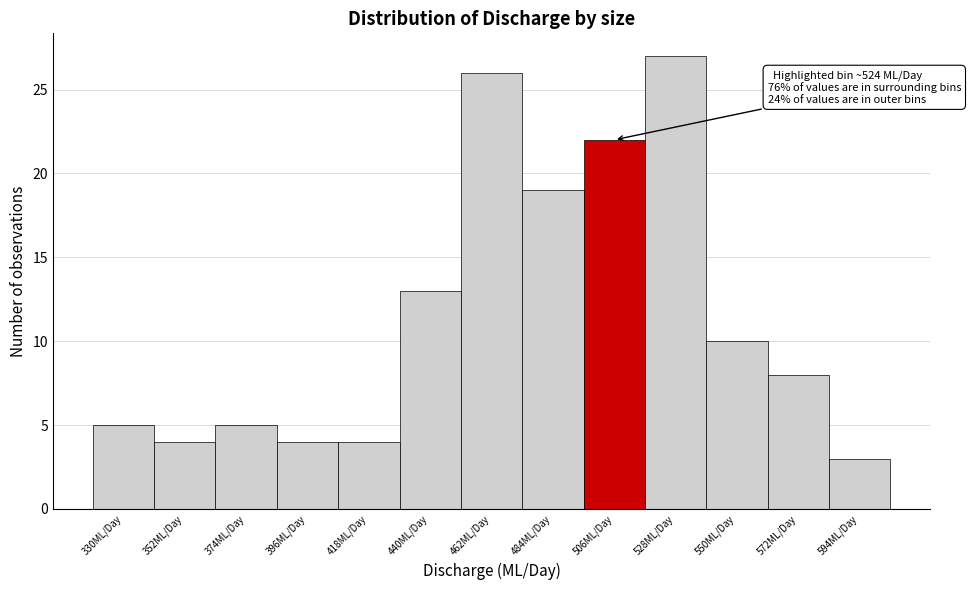

Reading left to right, transcribe all the data shown in this chart.

330ML/Day=5	352ML/Day=4	374ML/Day=5	396ML/Day=4	418ML/Day=4	440ML/Day=13	462ML/Day=26	484ML/Day=19	506ML/Day=22	528ML/Day=27	550ML/Day=10	572ML/Day=8	594ML/Day=3